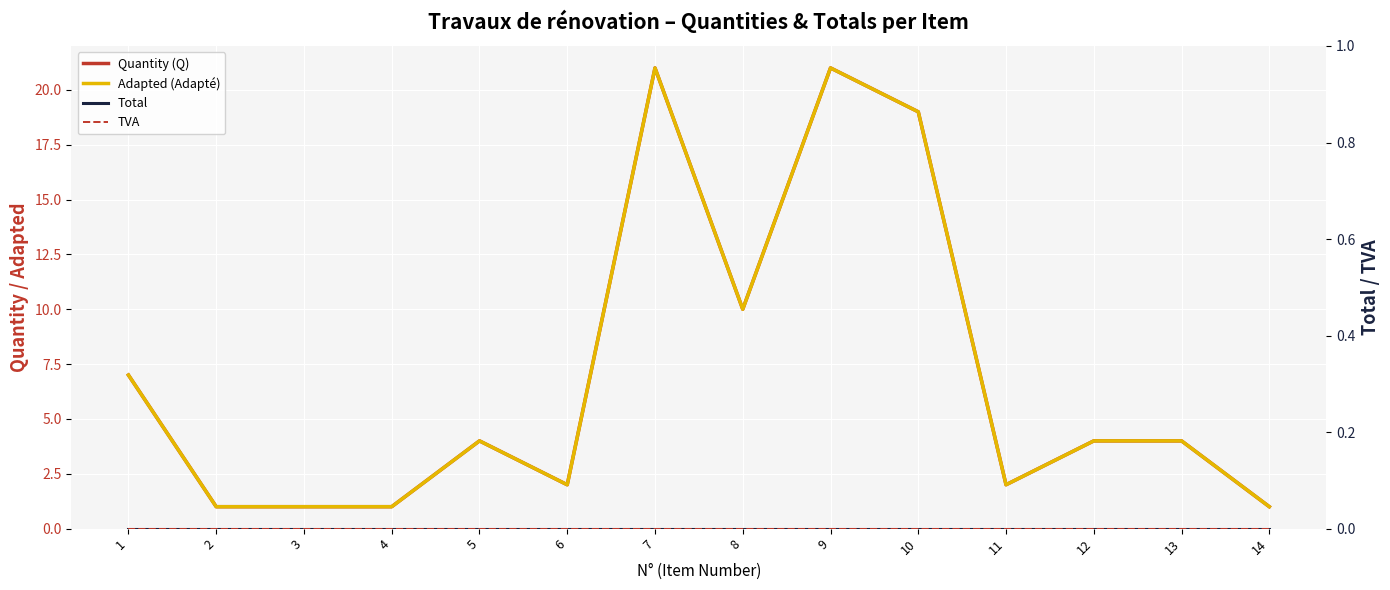

Reading left to right, extract all data points from this chart.

Quantity (Q): 7	1	1	1	4	2	21	10	21	19	2	4	4	1
Adapted (Adapté): 7	1	1	1	4	2	21	10	21	19	2	4	4	1
Total: 0	0	0	0	0	0	0	0	0	0	0	0	0	0
TVA: 0	0	0	0	0	0	0	0	0	0	0	0	0	0